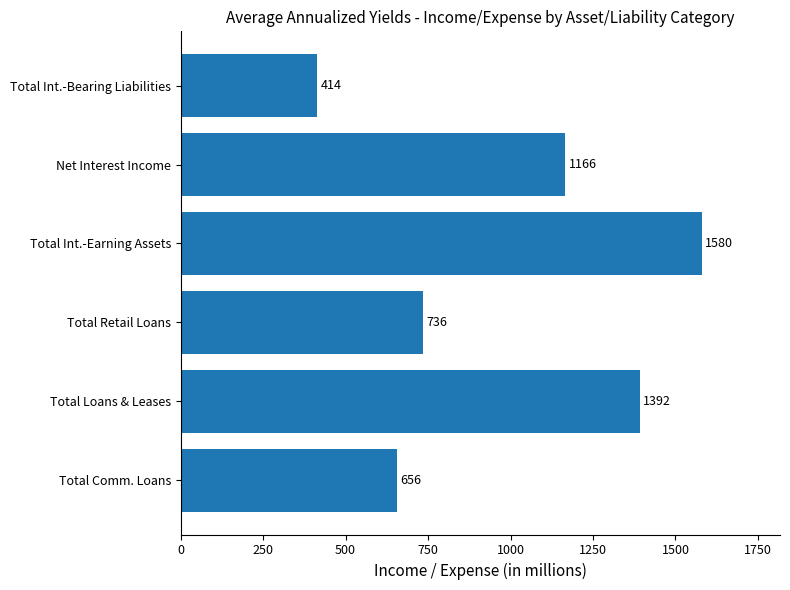

Does the chart contain stacked bars?

No